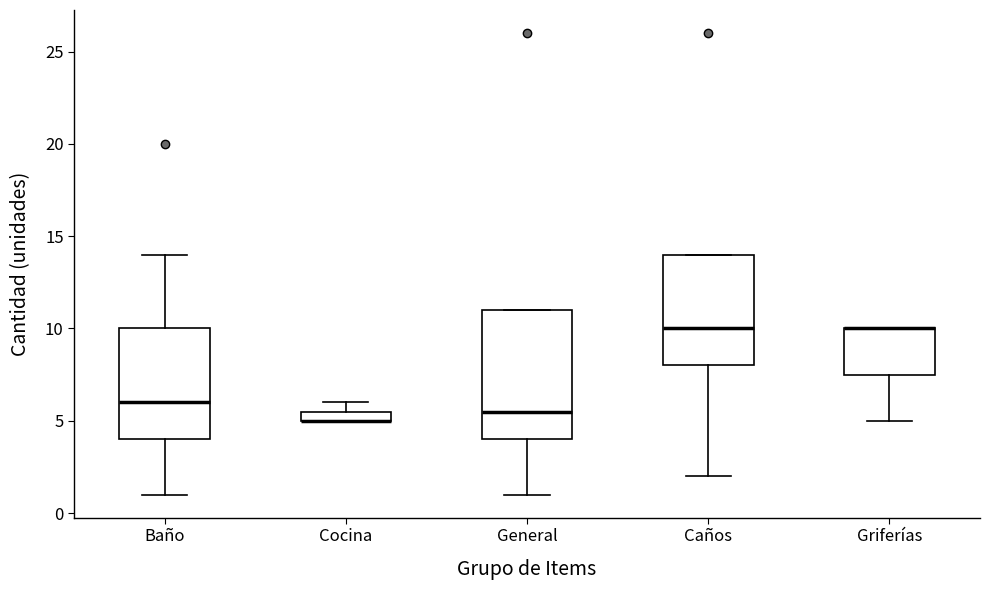

Where does the upper whisker of the box for Baño end on the y-axis? The values are not printed on the chart, so give them approximately, as read against the axis.

14.0